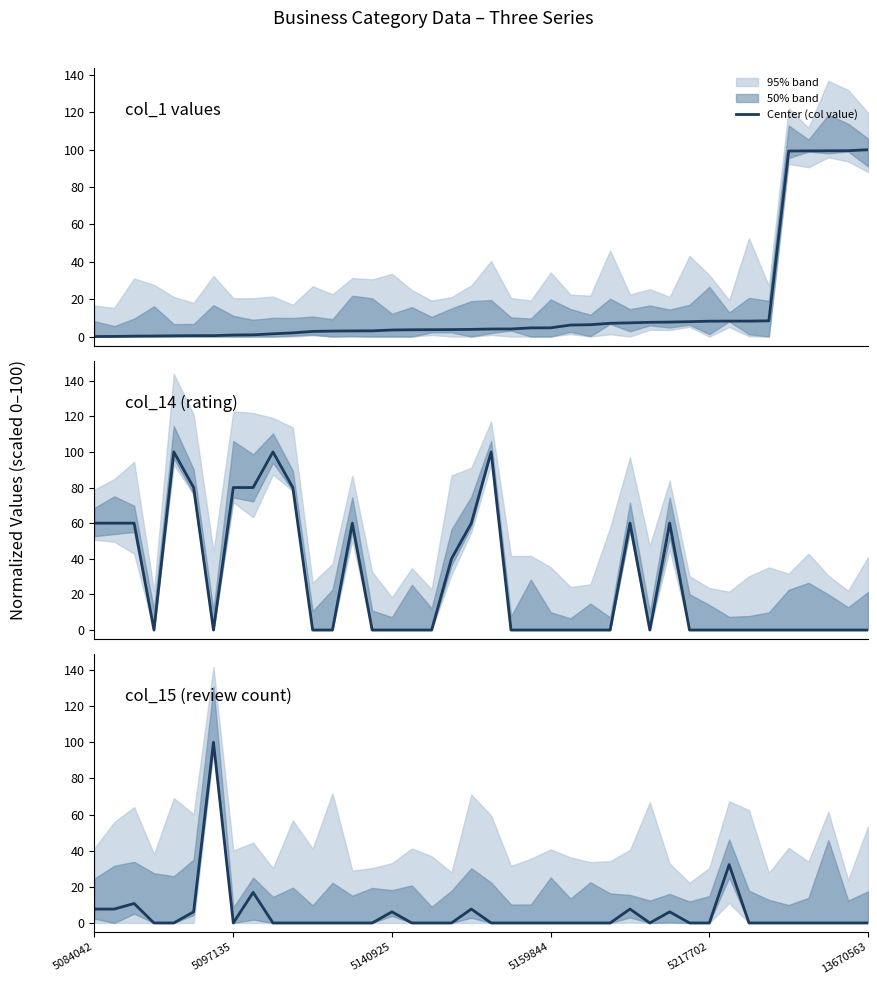

Which series has the largest total across all categories?

col_14_center